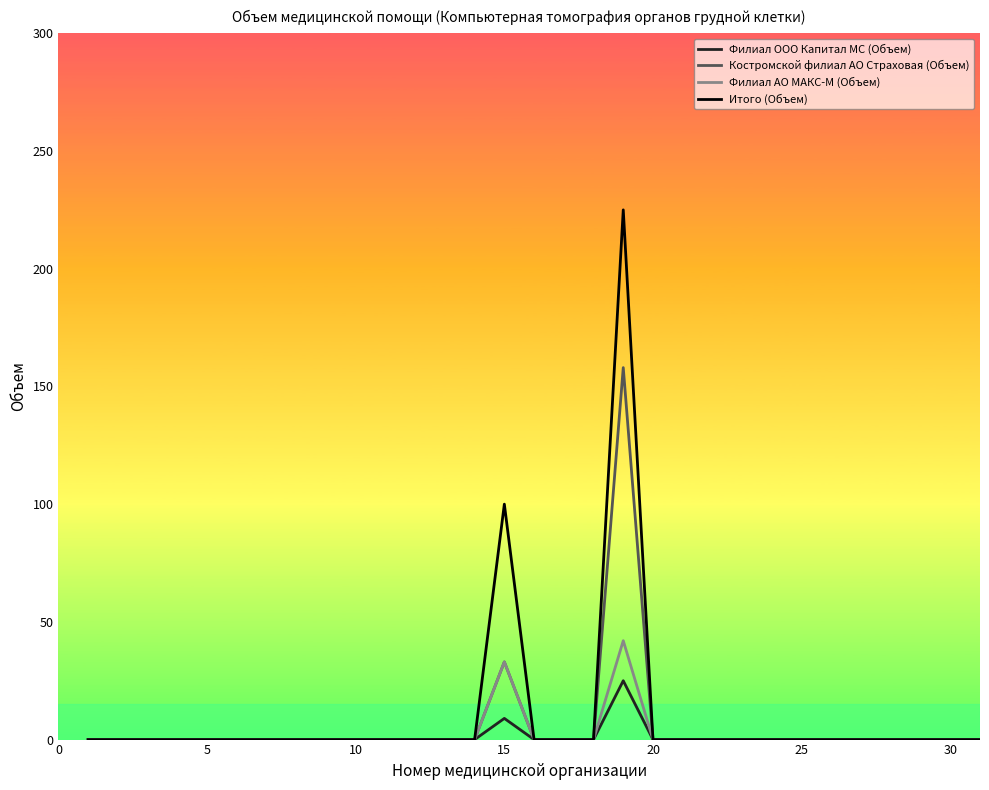

List the series in order of their peak value, highest first.

Итого (Объем), Костромской филиал АО Страховая (Объем), Филиал АО МАКС-М (Объем), Филиал ООО Капитал МС (Объем)